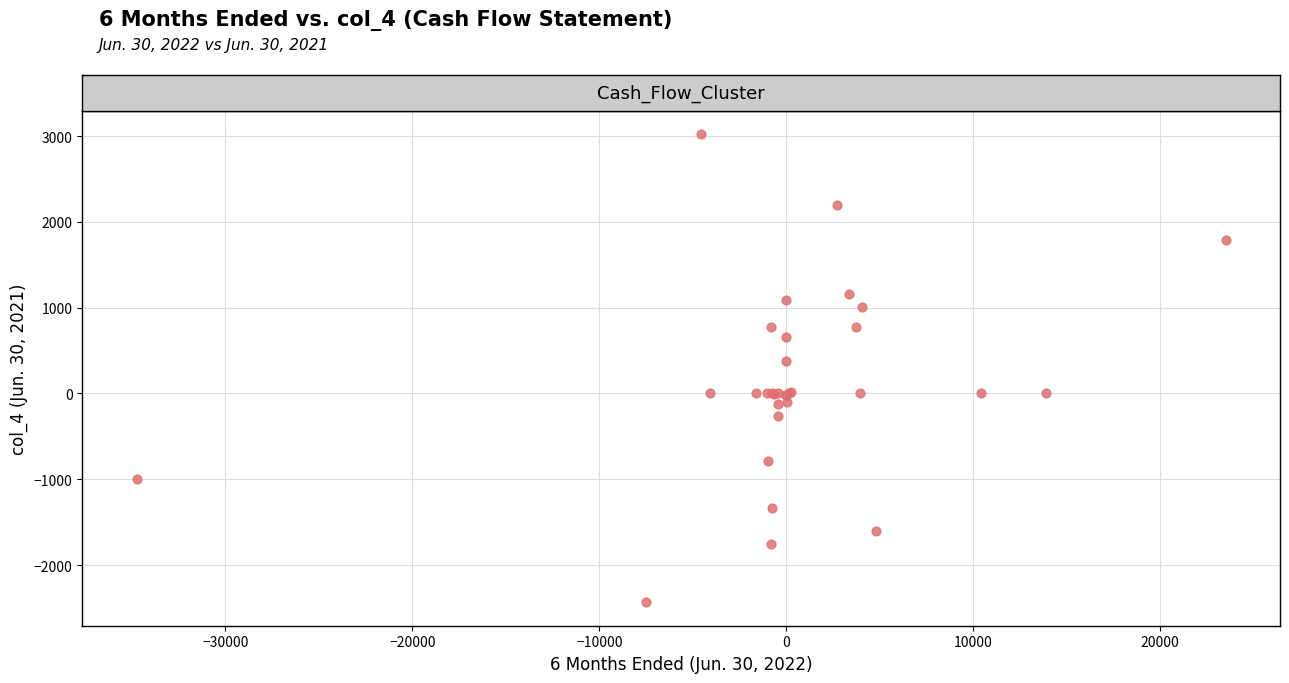

What Y value in the scatter plot is closest to 294?

382